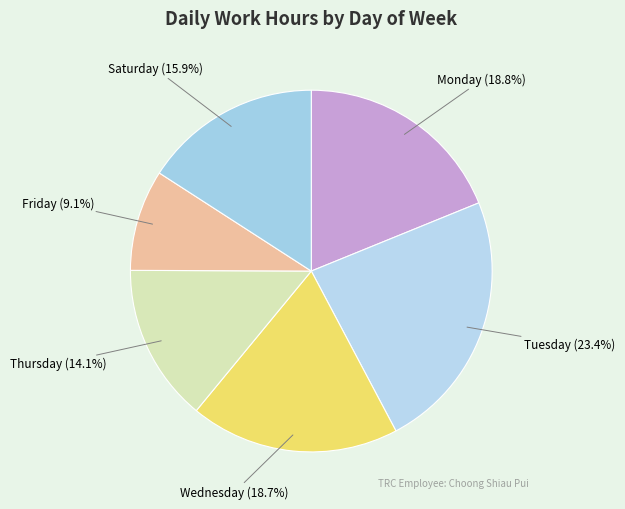

How much of the chart is everything except Friday?

90.9%